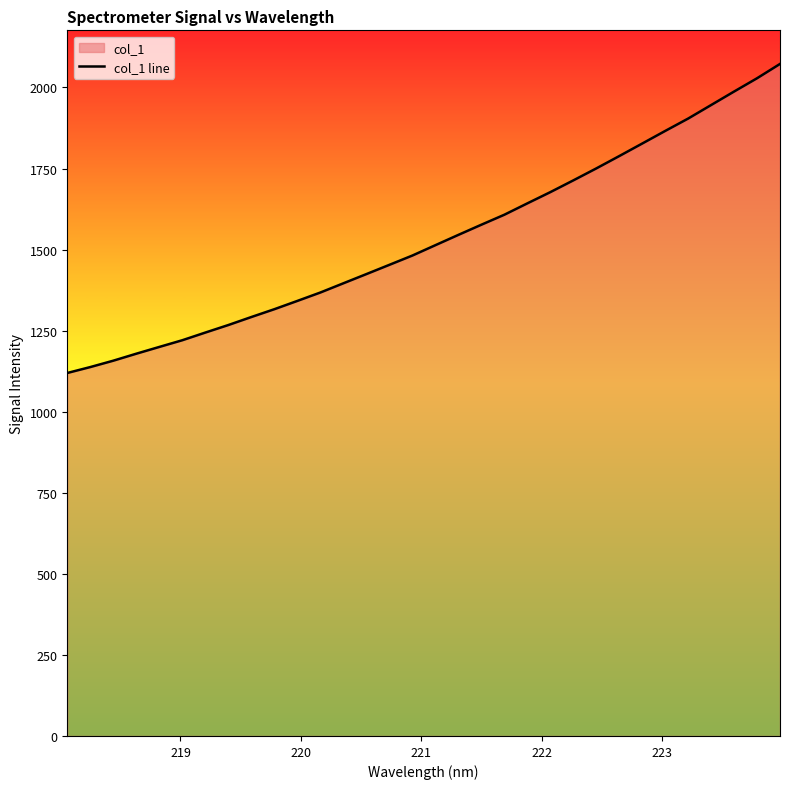

What is the smallest value displayed?

1119.4